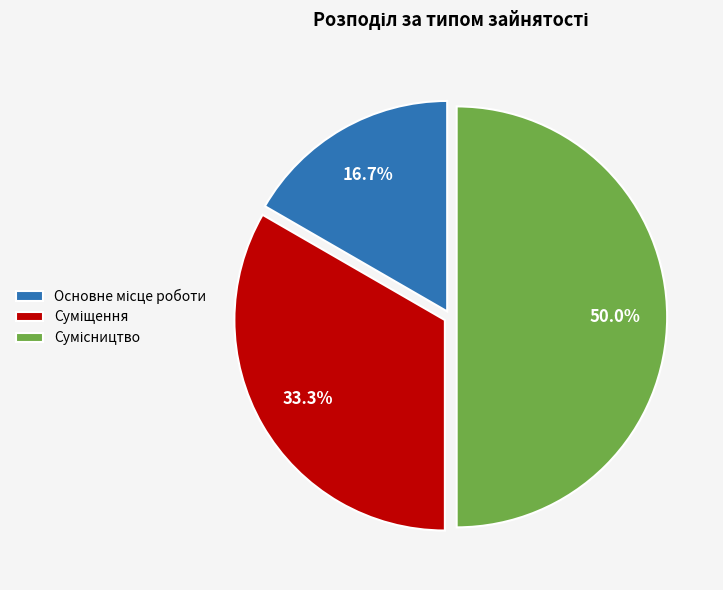

Which slice is the largest?

Сумісництво